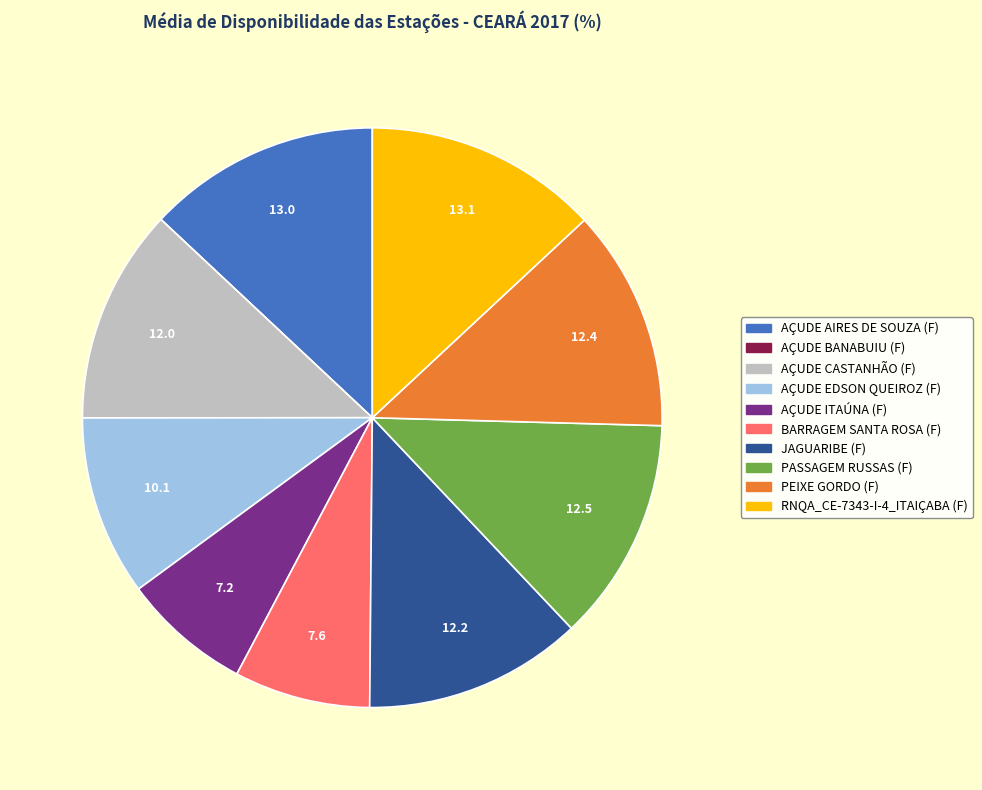

Approximately how many times larger is the value at PASSAGEM RUSSAS (F) compared to PEIXE GORDO (F)?

1.0